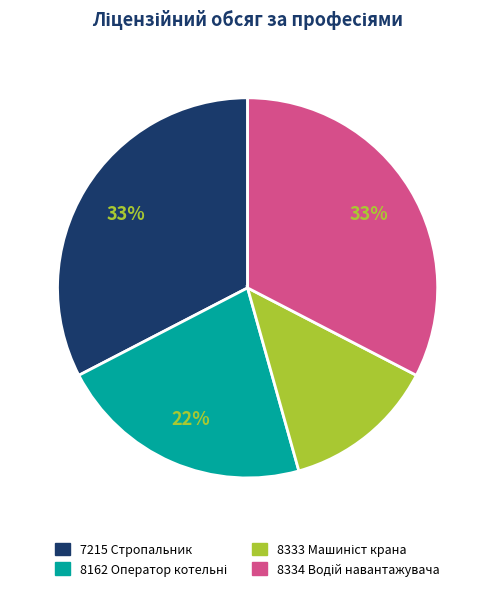

The 7215 Стропальник slice represents 41% of the pie. True or false?

False